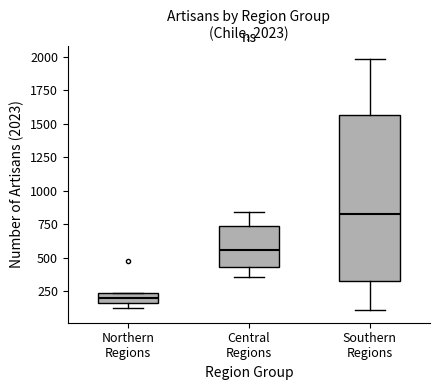

Which box's median line is the highest?

Southern Regions